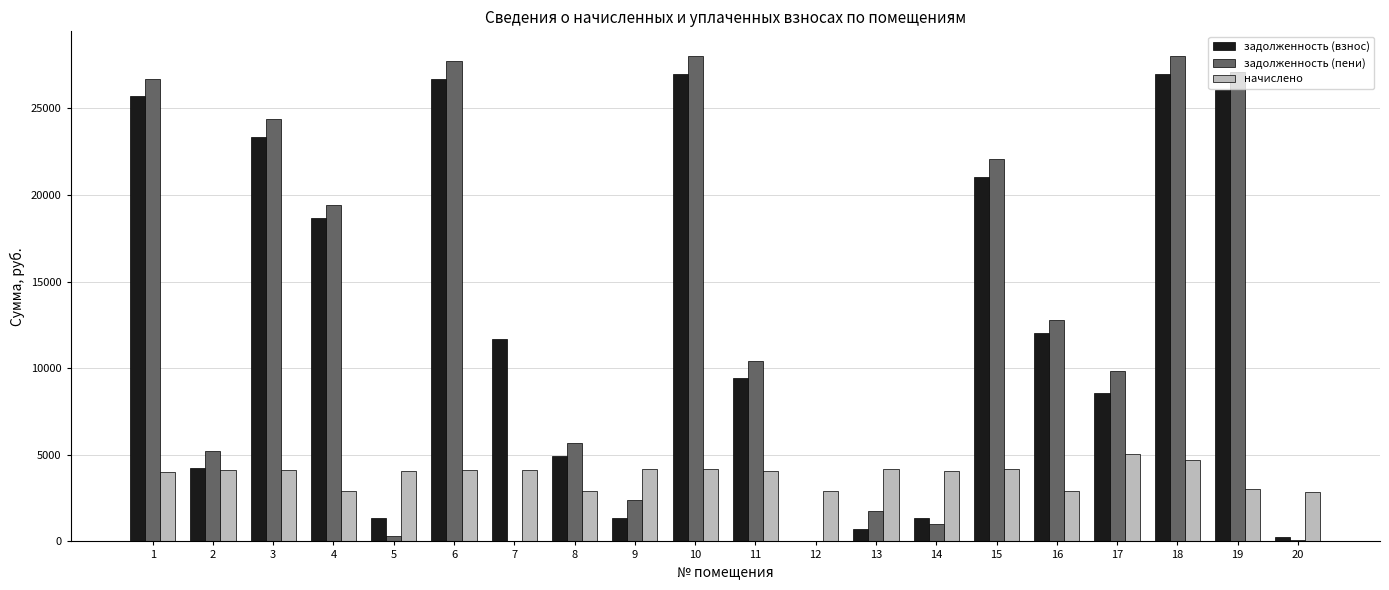

Read the задолженность (пени) value at 1.

26709.2